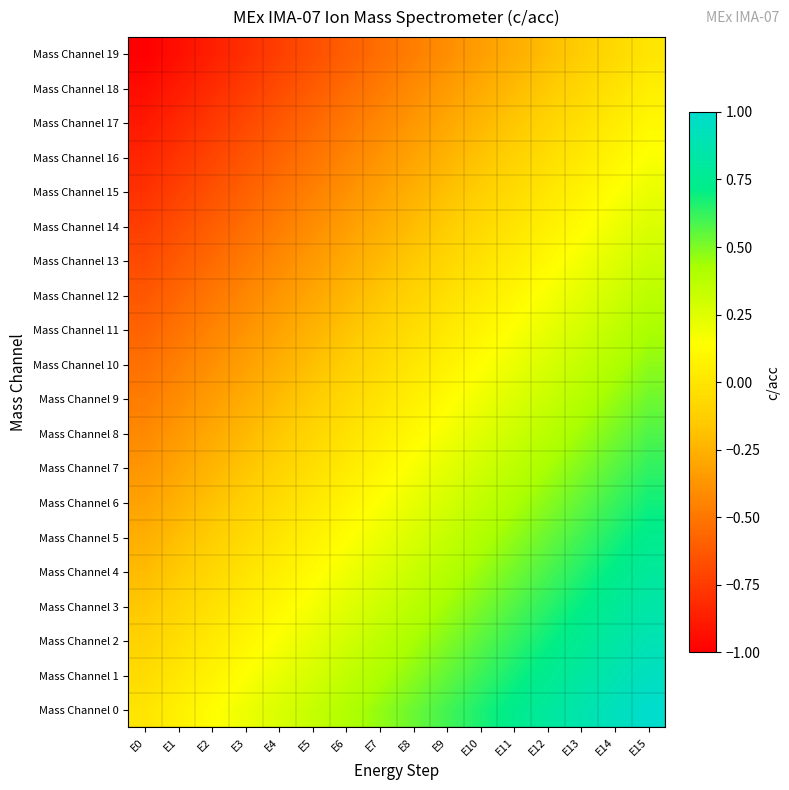

Reading left to right, transcribe all the data shown in this chart.

Mass Channel 0: E0=0.0	E1=0.1	E2=0.1	E3=0.2	E4=0.3	E5=0.3	E6=0.4	E7=0.5	E8=0.5	E9=0.6	E10=0.7	E11=0.7	E12=0.8	E13=0.9	E14=0.9	E15=1.0
Mass Channel 1: E0=-0.1	E1=0.0	E2=0.1	E3=0.1	E4=0.2	E5=0.3	E6=0.3	E7=0.4	E8=0.5	E9=0.5	E10=0.6	E11=0.7	E12=0.7	E13=0.8	E14=0.9	E15=0.9
Mass Channel 2: E0=-0.1	E1=-0.0	E2=0.0	E3=0.1	E4=0.2	E5=0.2	E6=0.3	E7=0.4	E8=0.4	E9=0.5	E10=0.6	E11=0.6	E12=0.7	E13=0.8	E14=0.8	E15=0.9
Mass Channel 3: E0=-0.2	E1=-0.1	E2=-0.0	E3=0.0	E4=0.1	E5=0.2	E6=0.2	E7=0.3	E8=0.4	E9=0.4	E10=0.5	E11=0.6	E12=0.6	E13=0.7	E14=0.8	E15=0.8
Mass Channel 4: E0=-0.2	E1=-0.1	E2=-0.1	E3=-0.0	E4=0.1	E5=0.1	E6=0.2	E7=0.3	E8=0.3	E9=0.4	E10=0.5	E11=0.5	E12=0.6	E13=0.7	E14=0.7	E15=0.8
Mass Channel 5: E0=-0.3	E1=-0.2	E2=-0.1	E3=-0.1	E4=0.0	E5=0.1	E6=0.1	E7=0.2	E8=0.3	E9=0.3	E10=0.4	E11=0.5	E12=0.5	E13=0.6	E14=0.7	E15=0.7
Mass Channel 6: E0=-0.3	E1=-0.2	E2=-0.2	E3=-0.1	E4=-0.0	E5=0.0	E6=0.1	E7=0.2	E8=0.2	E9=0.3	E10=0.4	E11=0.4	E12=0.5	E13=0.6	E14=0.6	E15=0.7
Mass Channel 7: E0=-0.4	E1=-0.3	E2=-0.2	E3=-0.2	E4=-0.1	E5=-0.0	E6=0.0	E7=0.1	E8=0.2	E9=0.2	E10=0.3	E11=0.4	E12=0.4	E13=0.5	E14=0.6	E15=0.6
Mass Channel 8: E0=-0.4	E1=-0.4	E2=-0.3	E3=-0.2	E4=-0.2	E5=-0.1	E6=-0.0	E7=0.0	E8=0.1	E9=0.2	E10=0.2	E11=0.3	E12=0.4	E13=0.4	E14=0.5	E15=0.6
Mass Channel 9: E0=-0.5	E1=-0.4	E2=-0.3	E3=-0.3	E4=-0.2	E5=-0.1	E6=-0.1	E7=-0.0	E8=0.1	E9=0.1	E10=0.2	E11=0.3	E12=0.3	E13=0.4	E14=0.5	E15=0.5
Mass Channel 10: E0=-0.5	E1=-0.5	E2=-0.4	E3=-0.3	E4=-0.3	E5=-0.2	E6=-0.1	E7=-0.1	E8=0.0	E9=0.1	E10=0.1	E11=0.2	E12=0.3	E13=0.3	E14=0.4	E15=0.5
Mass Channel 11: E0=-0.6	E1=-0.5	E2=-0.4	E3=-0.4	E4=-0.3	E5=-0.2	E6=-0.2	E7=-0.1	E8=-0.0	E9=0.0	E10=0.1	E11=0.2	E12=0.2	E13=0.3	E14=0.4	E15=0.4
Mass Channel 12: E0=-0.6	E1=-0.6	E2=-0.5	E3=-0.4	E4=-0.4	E5=-0.3	E6=-0.2	E7=-0.2	E8=-0.1	E9=-0.0	E10=0.0	E11=0.1	E12=0.2	E13=0.2	E14=0.3	E15=0.4
Mass Channel 13: E0=-0.7	E1=-0.6	E2=-0.6	E3=-0.5	E4=-0.4	E5=-0.4	E6=-0.3	E7=-0.2	E8=-0.2	E9=-0.1	E10=-0.0	E11=0.0	E12=0.1	E13=0.2	E14=0.2	E15=0.3
Mass Channel 14: E0=-0.7	E1=-0.7	E2=-0.6	E3=-0.5	E4=-0.5	E5=-0.4	E6=-0.3	E7=-0.3	E8=-0.2	E9=-0.1	E10=-0.1	E11=-0.0	E12=0.1	E13=0.1	E14=0.2	E15=0.3
Mass Channel 15: E0=-0.8	E1=-0.7	E2=-0.7	E3=-0.6	E4=-0.5	E5=-0.5	E6=-0.4	E7=-0.3	E8=-0.3	E9=-0.2	E10=-0.1	E11=-0.1	E12=0.0	E13=0.1	E14=0.1	E15=0.2
Mass Channel 16: E0=-0.8	E1=-0.8	E2=-0.7	E3=-0.6	E4=-0.6	E5=-0.5	E6=-0.4	E7=-0.4	E8=-0.3	E9=-0.2	E10=-0.2	E11=-0.1	E12=-0.0	E13=0.0	E14=0.1	E15=0.2
Mass Channel 17: E0=-0.9	E1=-0.8	E2=-0.8	E3=-0.7	E4=-0.6	E5=-0.6	E6=-0.5	E7=-0.4	E8=-0.4	E9=-0.3	E10=-0.2	E11=-0.2	E12=-0.1	E13=-0.0	E14=0.0	E15=0.1
Mass Channel 18: E0=-0.9	E1=-0.9	E2=-0.8	E3=-0.7	E4=-0.7	E5=-0.6	E6=-0.5	E7=-0.5	E8=-0.4	E9=-0.3	E10=-0.3	E11=-0.2	E12=-0.1	E13=-0.1	E14=-0.0	E15=0.1
Mass Channel 19: E0=-1.0	E1=-0.9	E2=-0.9	E3=-0.8	E4=-0.7	E5=-0.7	E6=-0.6	E7=-0.5	E8=-0.5	E9=-0.4	E10=-0.3	E11=-0.3	E12=-0.2	E13=-0.1	E14=-0.1	E15=0.0